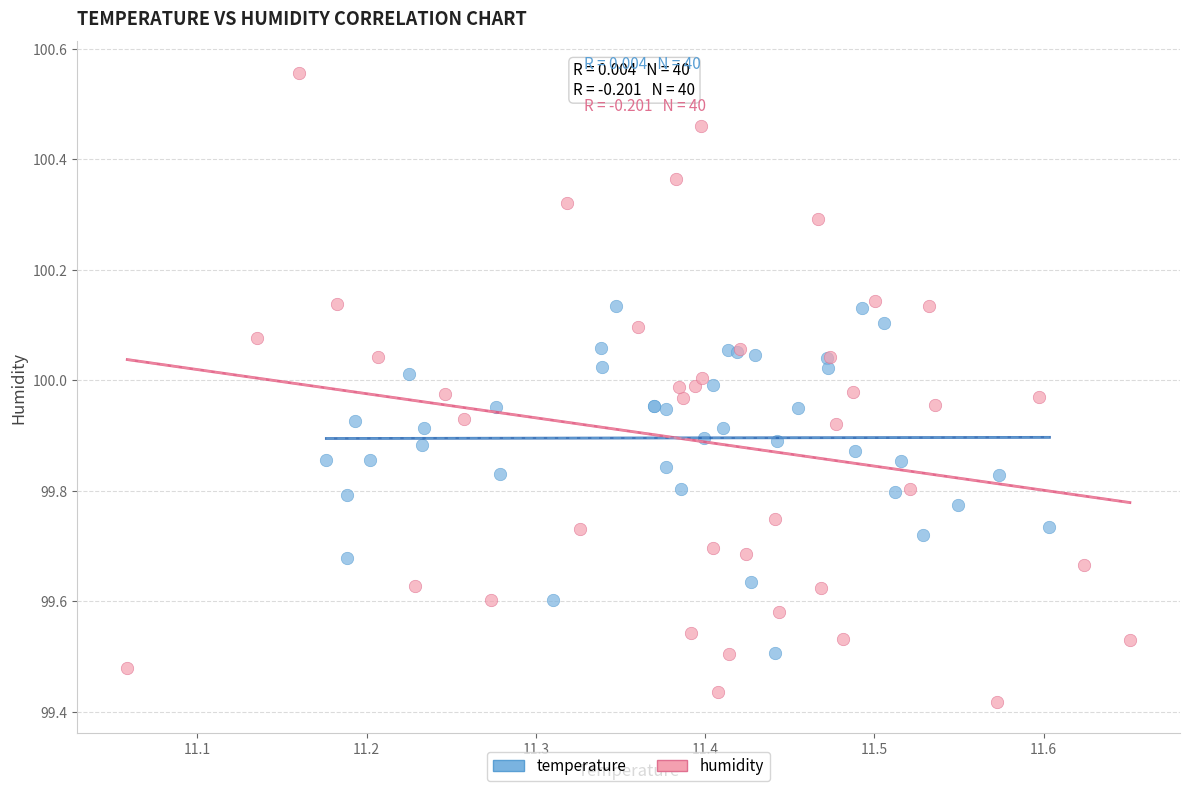

Which series has the widest spread of Y values?

humidity